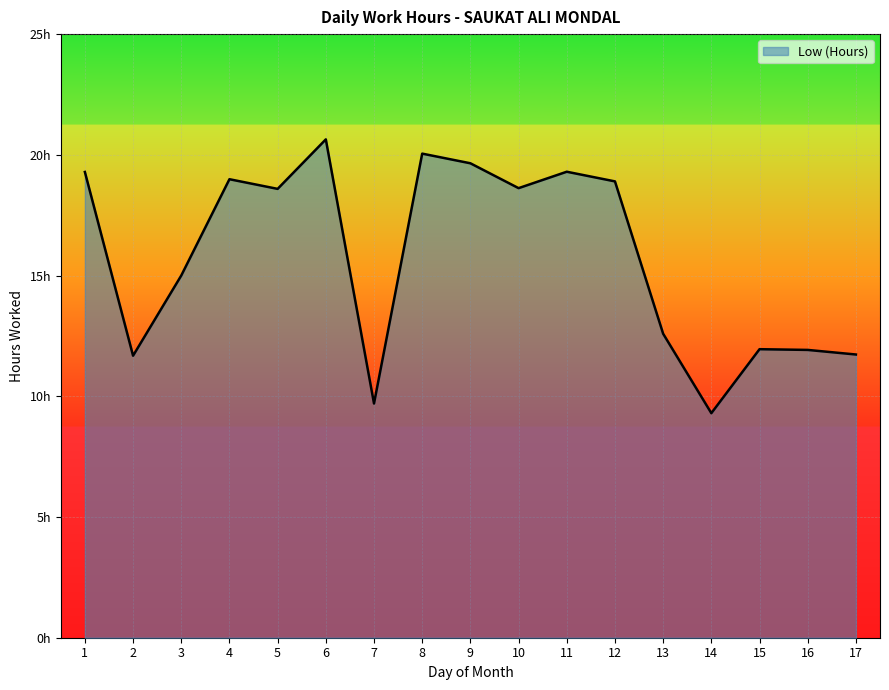

What is the change in value from 4 to 14?

-9.7